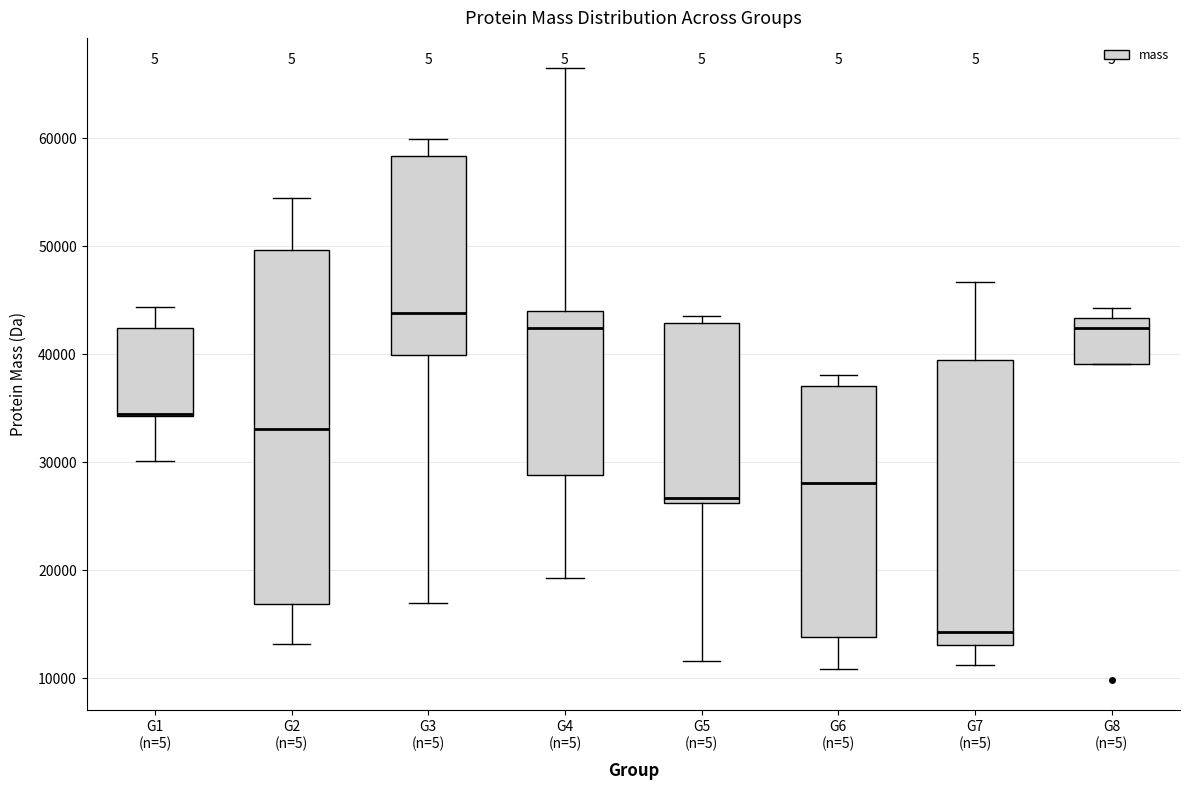

Reading left to right, read every box against the y-axis: the position of its median line, the range the box covers, and the ends of its whiskers. The values are not printed on the chart, so give them approximately, as read against the axis.

G1 (n=5): median 34000 (drawn on the box's lower edge), box 34000 to 42000, whiskers 30000 to 44000
G2 (n=5): median 33000, box 17000 to 50000, whiskers 13000 to 54000
G3 (n=5): median 44000, box 40000 to 58000, whiskers 17000 to 60000
G4 (n=5): median 42000, box 29000 to 44000, whiskers 19000 to 66000
G5 (n=5): median 27000, box 26000 to 43000, whiskers 12000 to 44000
G6 (n=5): median 28000, box 14000 to 37000, whiskers 11000 to 38000
G7 (n=5): median 14000, box 13000 to 40000, whiskers 11000 to 47000
G8 (n=5): median 42000, box 39000 to 43000, whiskers 39000 to 44000